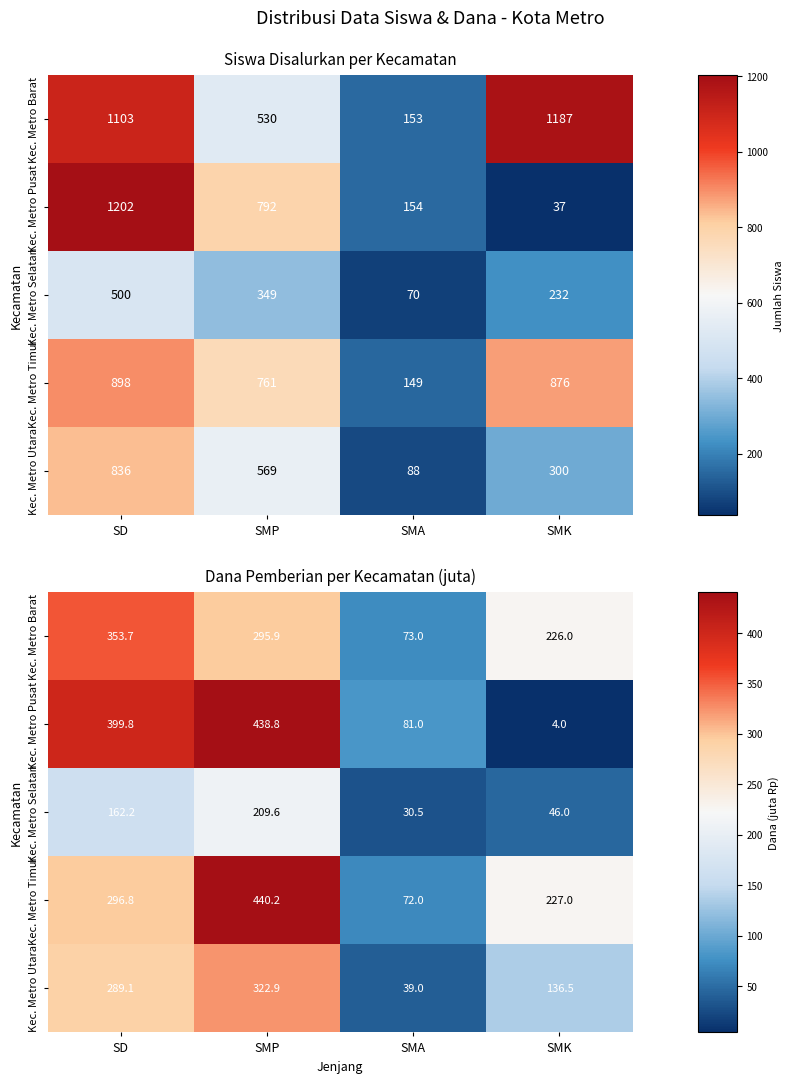

The Kec. Metro Selatan series shows 46.0 at SMK. True or false?

True